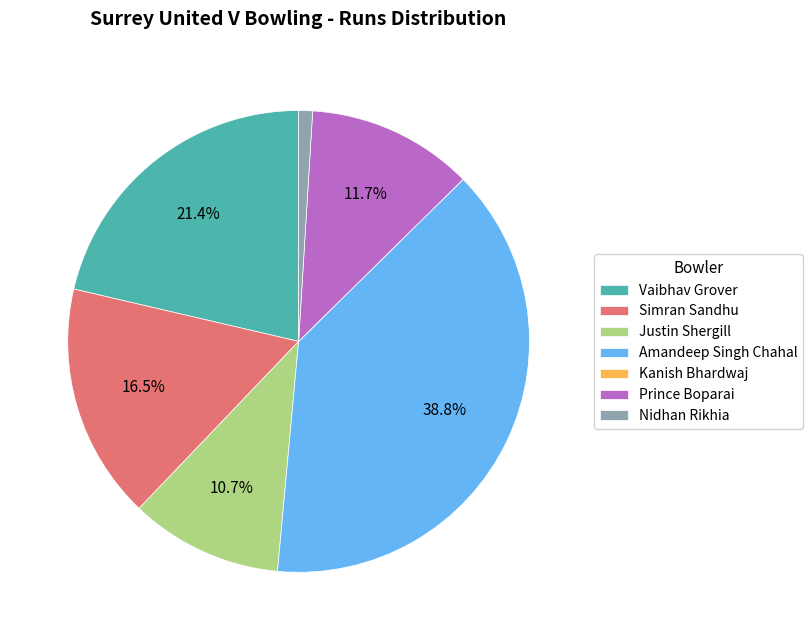

What percentage is the Amandeep Singh Chahal slice, to the nearest percent?

39%